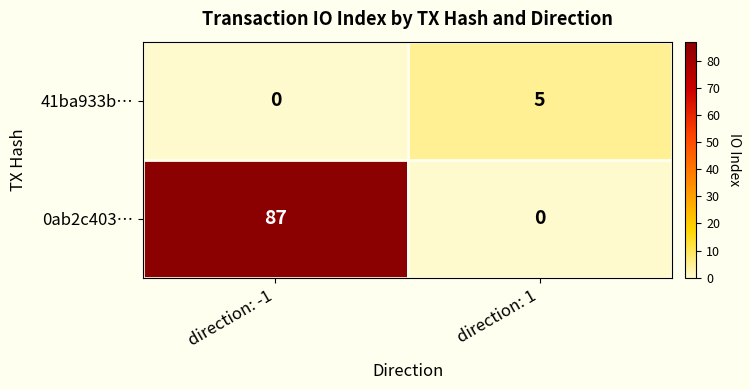

Which series has the widest spread of values?

0ab2c403…